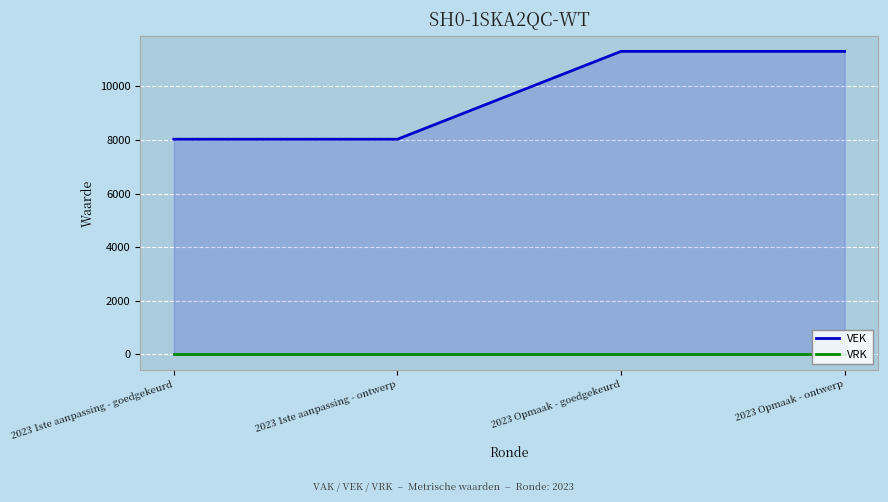

Which category has the lowest value in the VRK series?

2023 1ste aanpassing - goedgekeurd